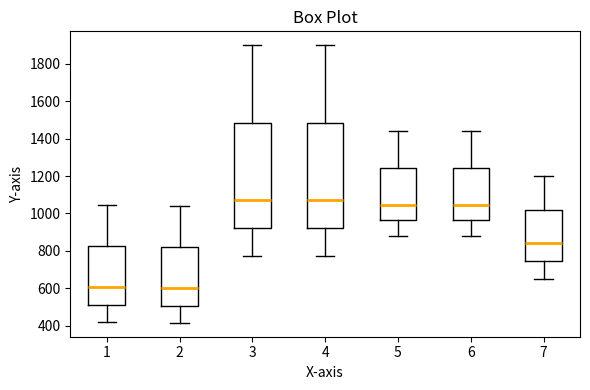

Where is the lower edge of the box at x = 3 on the y-axis? The values are not printed on the chart, so give them approximately, as read against the axis.

920